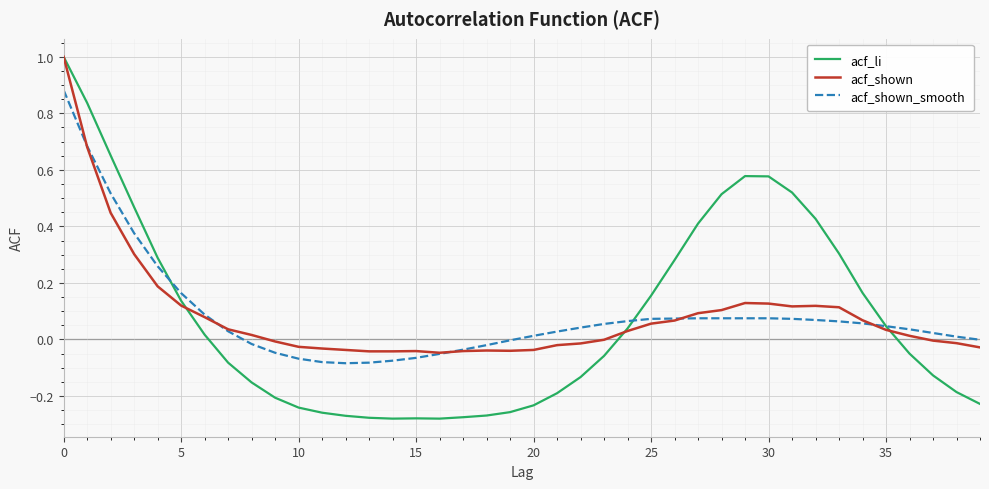

Which series has the largest range (max minus min)?

acf_li